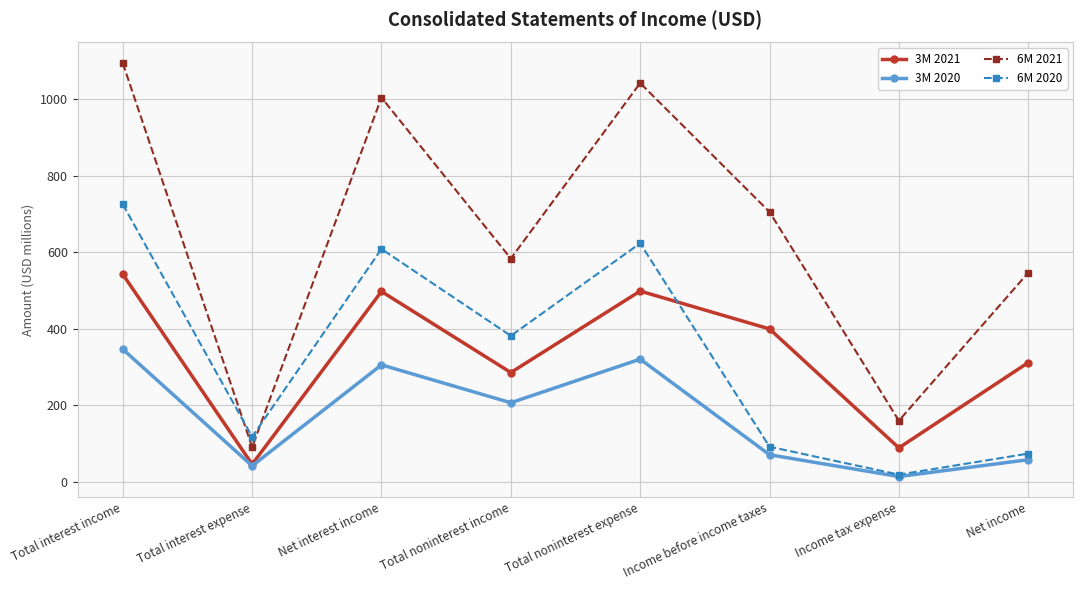

What is the label of the 1st point from the right?

Net income